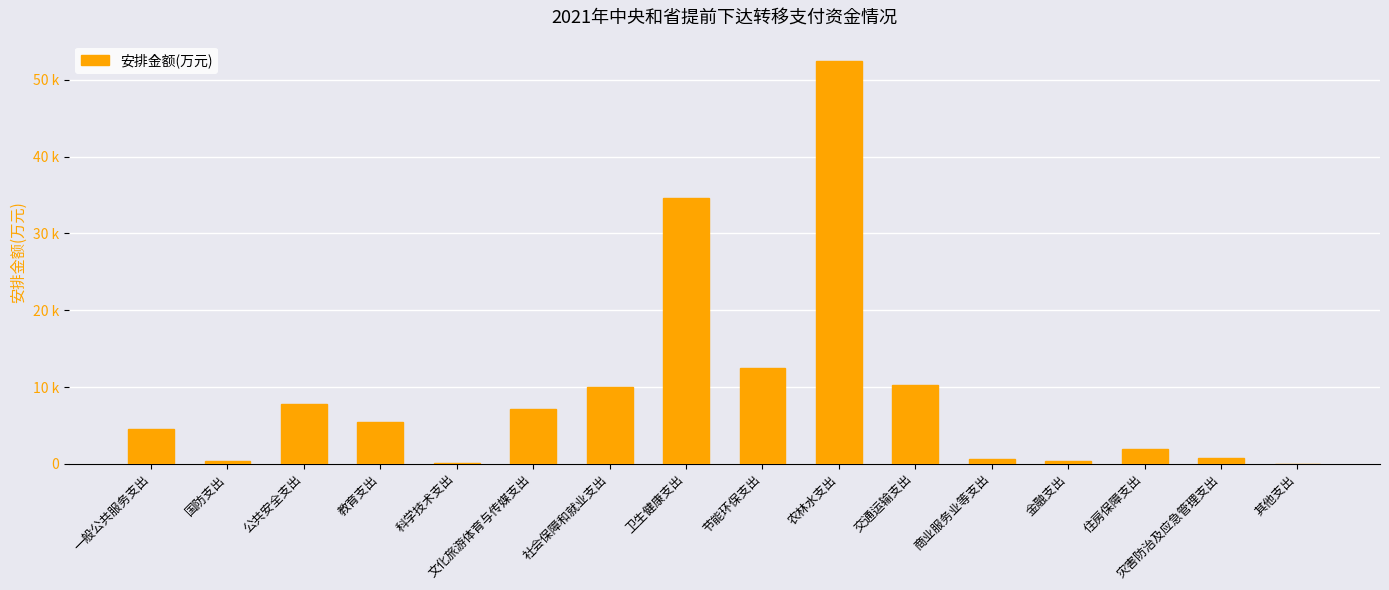

List the labels in order of value, smallest first.

其他支出, 科学技术支出, 国防支出, 金融支出, 商业服务业等支出, 灾害防治及应急管理支出, 住房保障支出, 一般公共服务支出, 教育支出, 文化旅游体育与传媒支出, 公共安全支出, 社会保障和就业支出, 交通运输支出, 节能环保支出, 卫生健康支出, 农林水支出